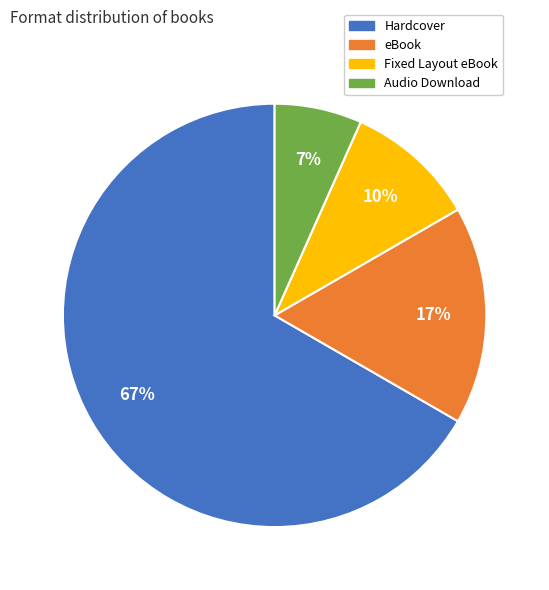

To the nearest percent, what is the combined percentage of Audio Download and Fixed Layout eBook?

17%